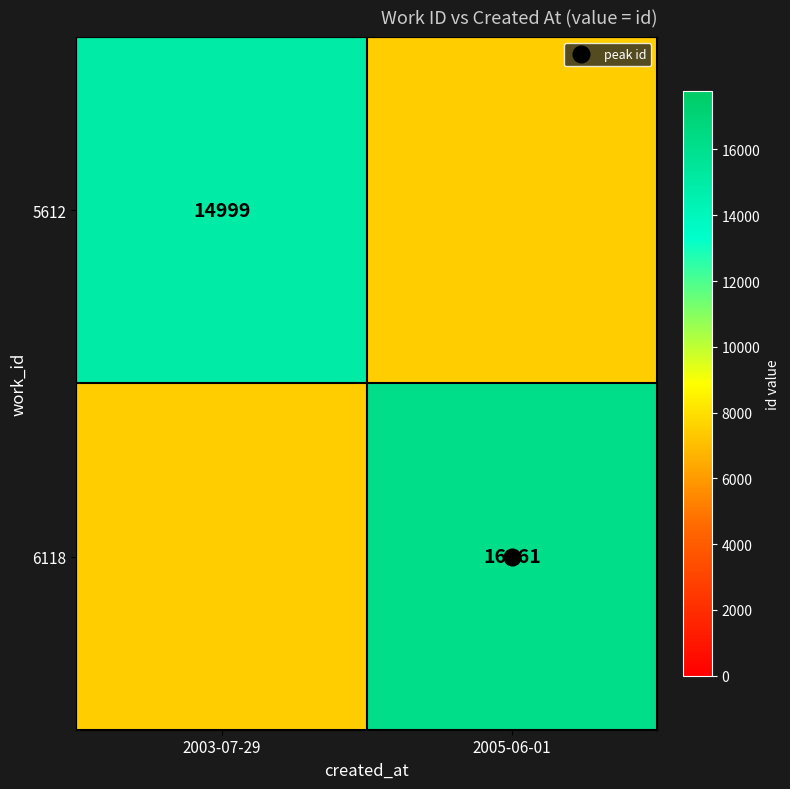

Which series changed the most between 2003-07-29 and 2005-06-01?

6118